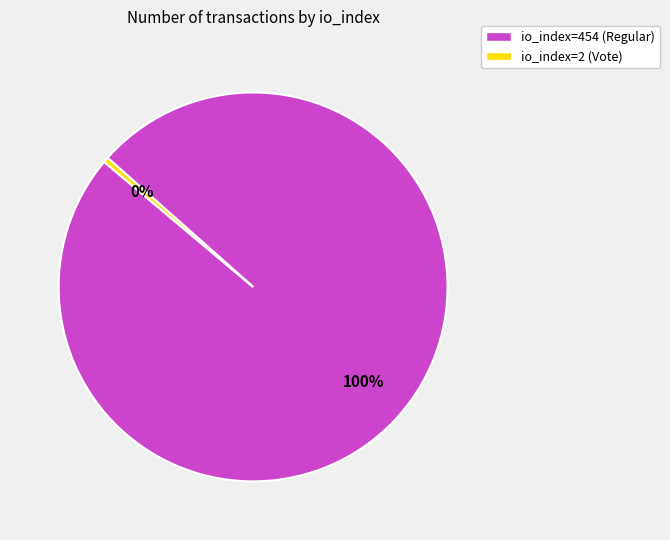

Is it true that io_index=2 (Vote) is 0% of the pie?

True